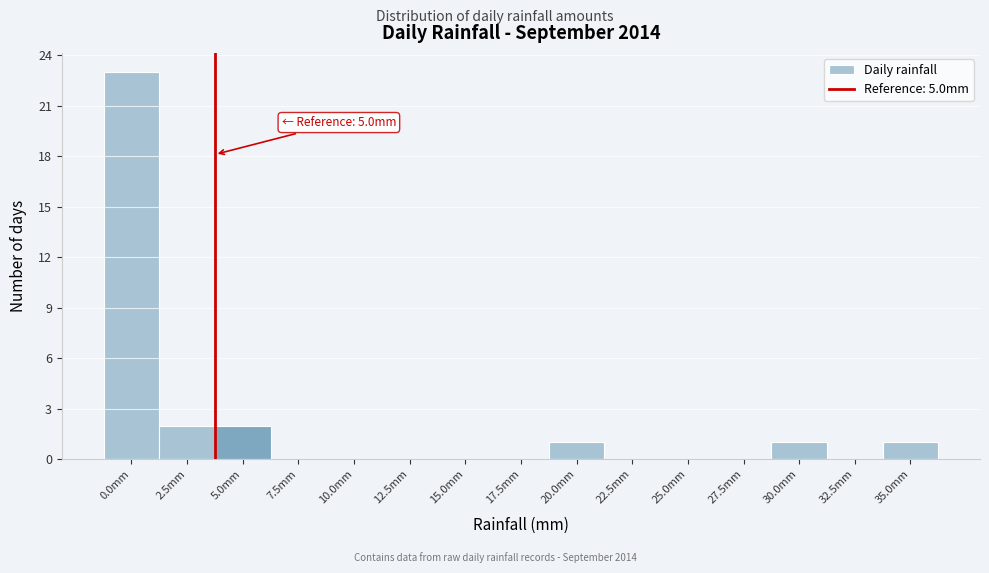

Reading left to right, what are all the values shown in this chart?

0.0mm=23	2.5mm=2	5.0mm=2	7.5mm=0	10.0mm=0	12.5mm=0	15.0mm=0	17.5mm=0	20.0mm=1	22.5mm=0	25.0mm=0	27.5mm=0	30.0mm=1	32.5mm=0	35.0mm=1